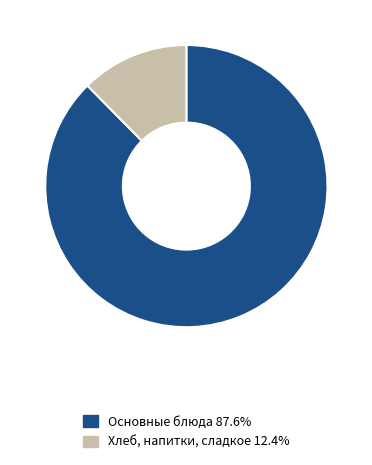

Is there any slice that represents more than half of the pie?

Yes